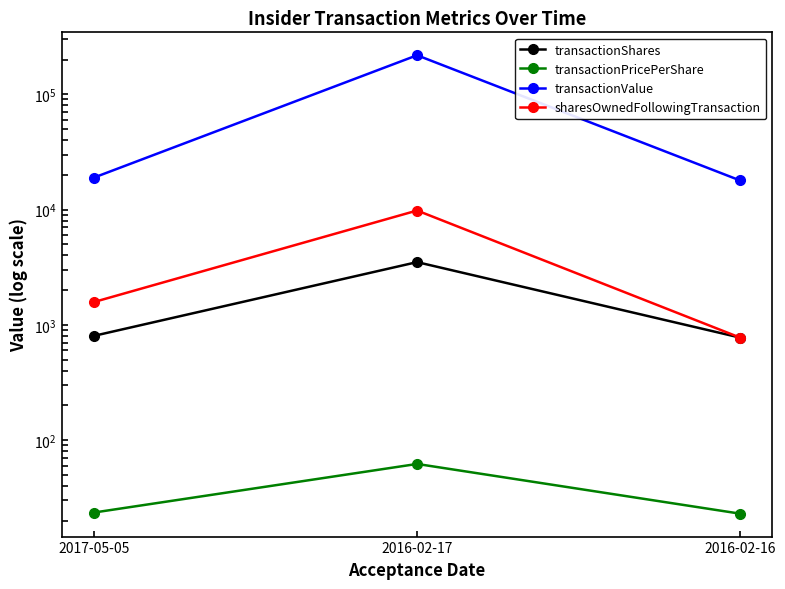

What is the difference between the highest and lowest values at 2016-02-17?

217637.8